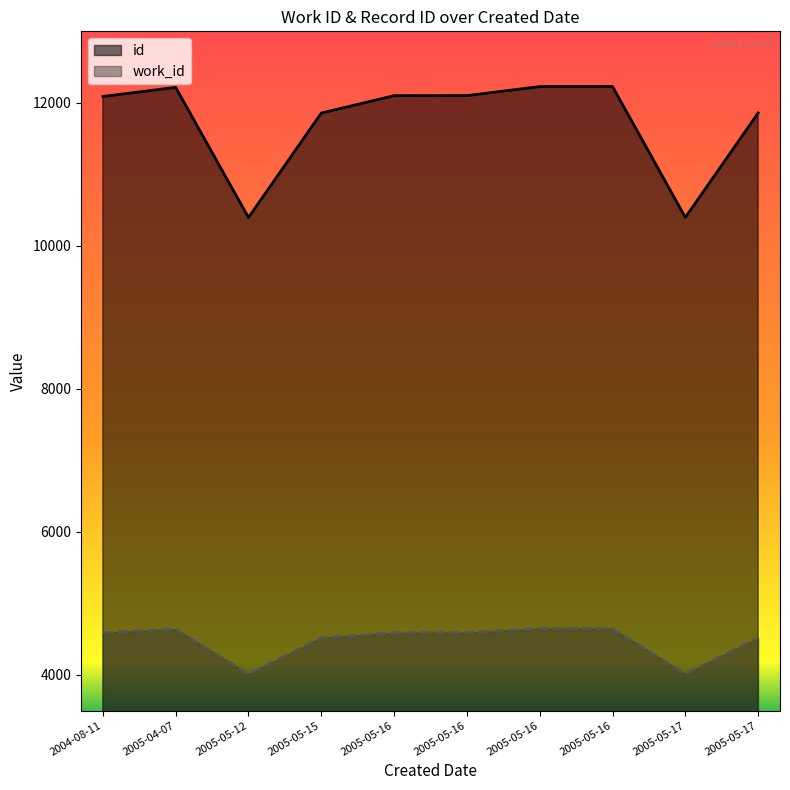

What are all the series names shown in the legend?

id, work_id